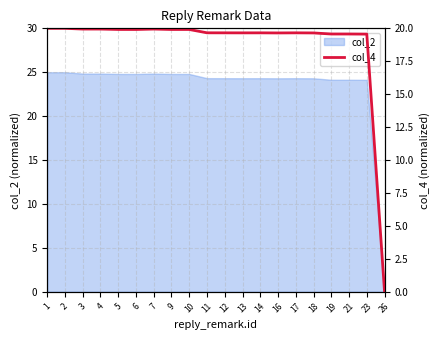

How many data points are less than 19?

1